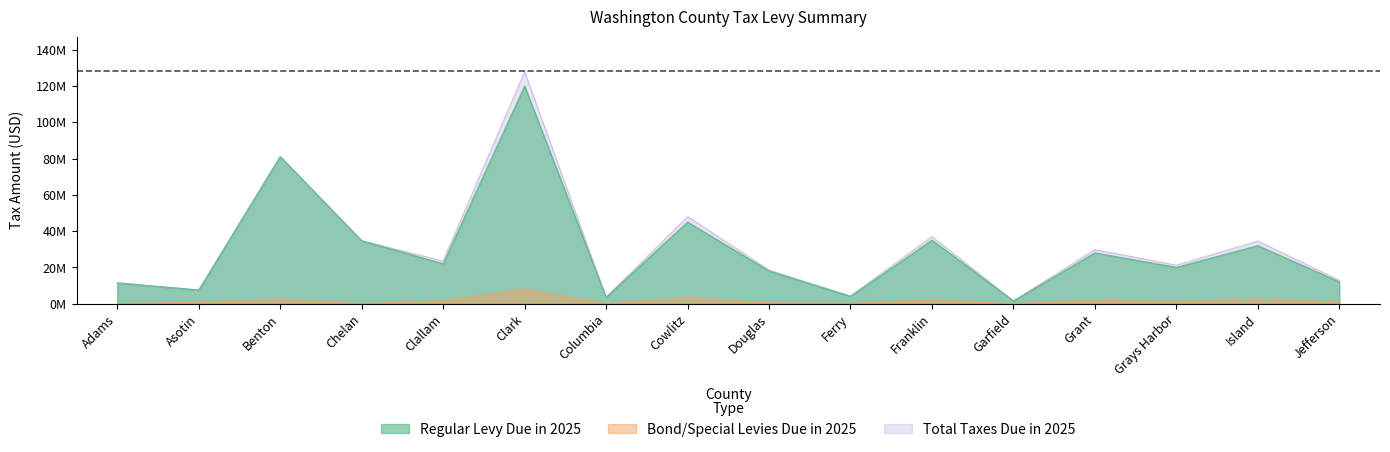

At which category does Regular Levy Due in 2025 reach its first local peak?

Benton